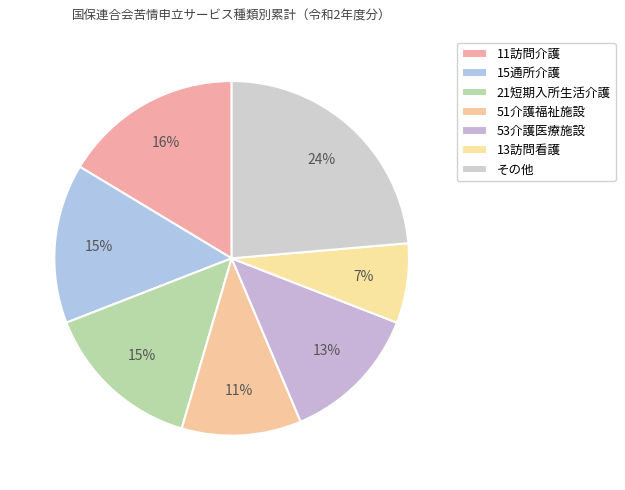

What is the largest slice in the pie chart?

その他